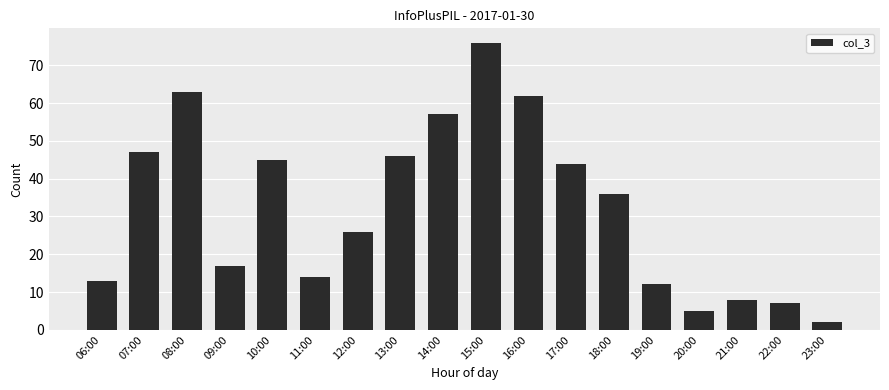

Reading right to left, list all the values displayed in this chart.

2	7	8	5	12	36	44	62	76	57	46	26	14	45	17	63	47	13